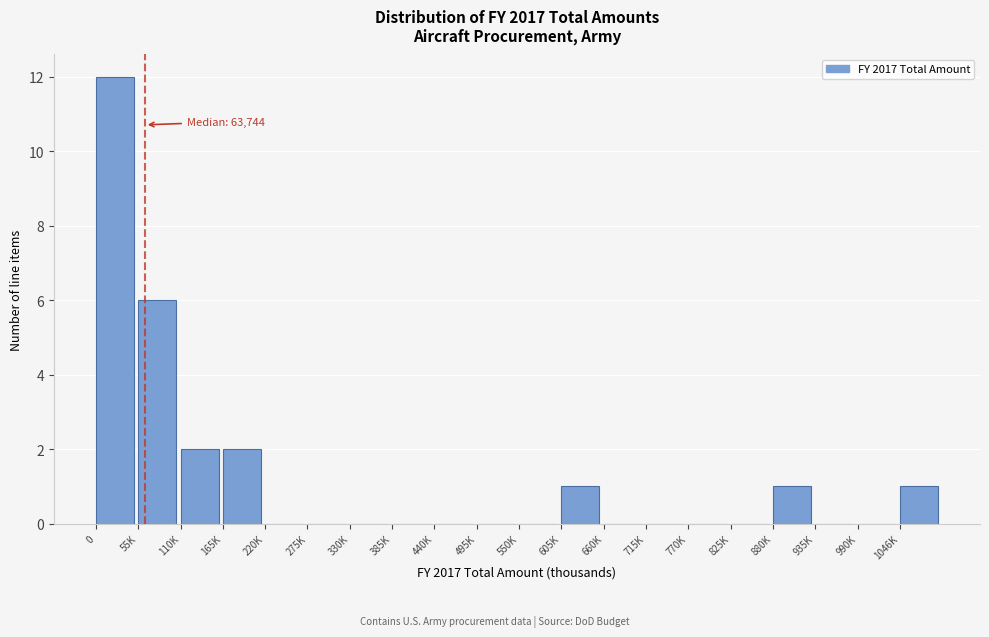

Reading left to right, what are all the values shown in this chart?

0=12	55K=6	110K=2	165K=2	220K=0	275K=0	330K=0	385K=0	440K=0	495K=0	550K=0	605K=1	660K=0	715K=0	770K=0	825K=0	880K=1	935K=0	990K=0	1046K=1